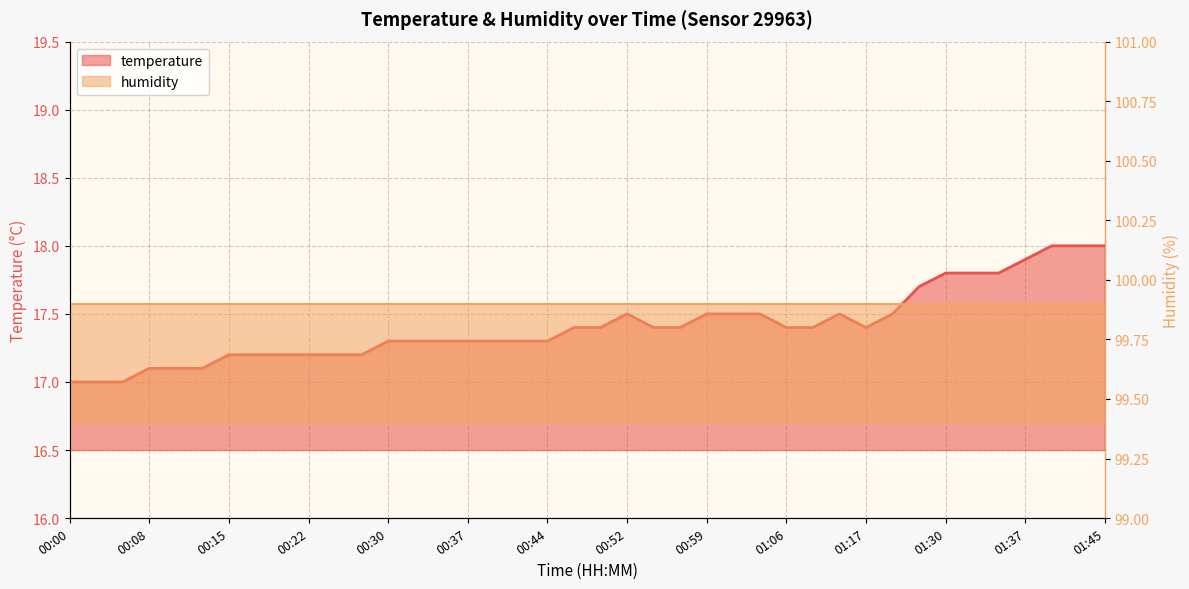

What is the average value?

17.4